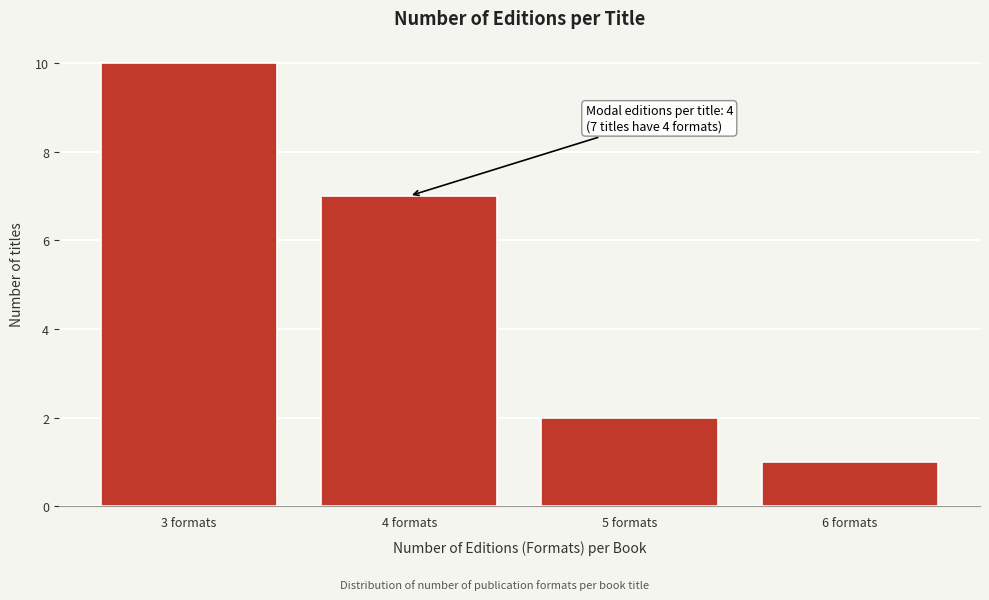

Reading left to right, what are all the values shown in this chart?

3 formats=10	4 formats=7	5 formats=2	6 formats=1